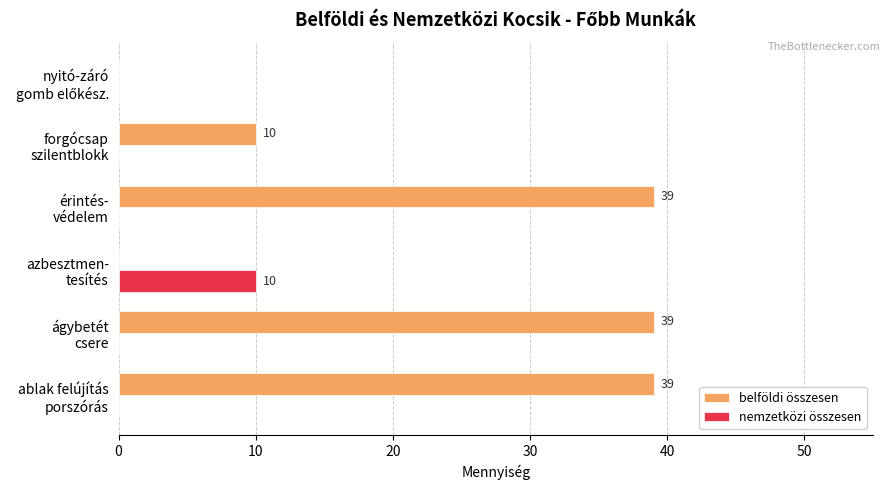

What is the sum of all nemzetközi összesen values?

10